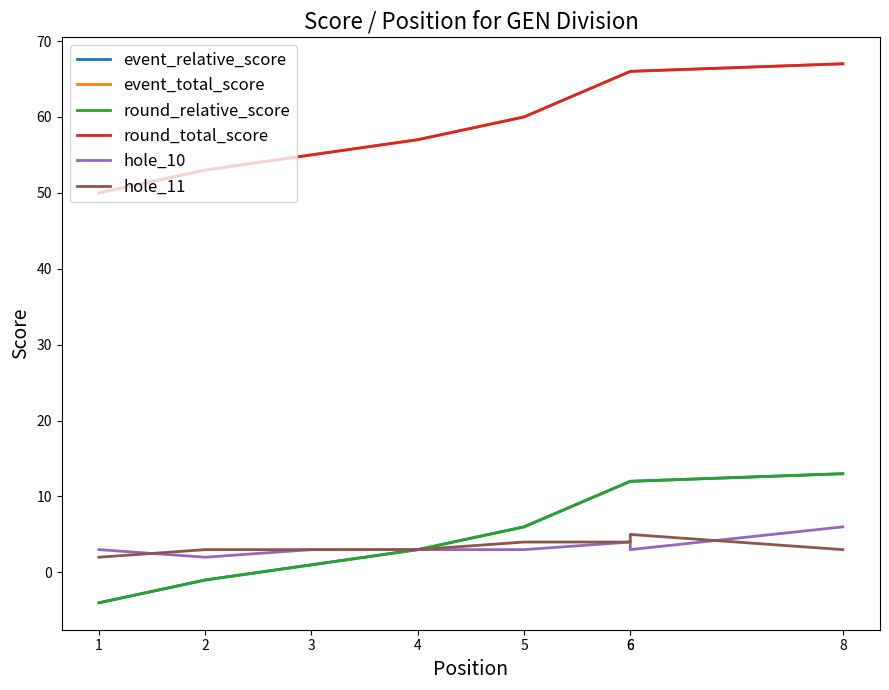

What are all the series names shown in the legend?

event_relative_score, event_total_score, round_relative_score, round_total_score, hole_10, hole_11